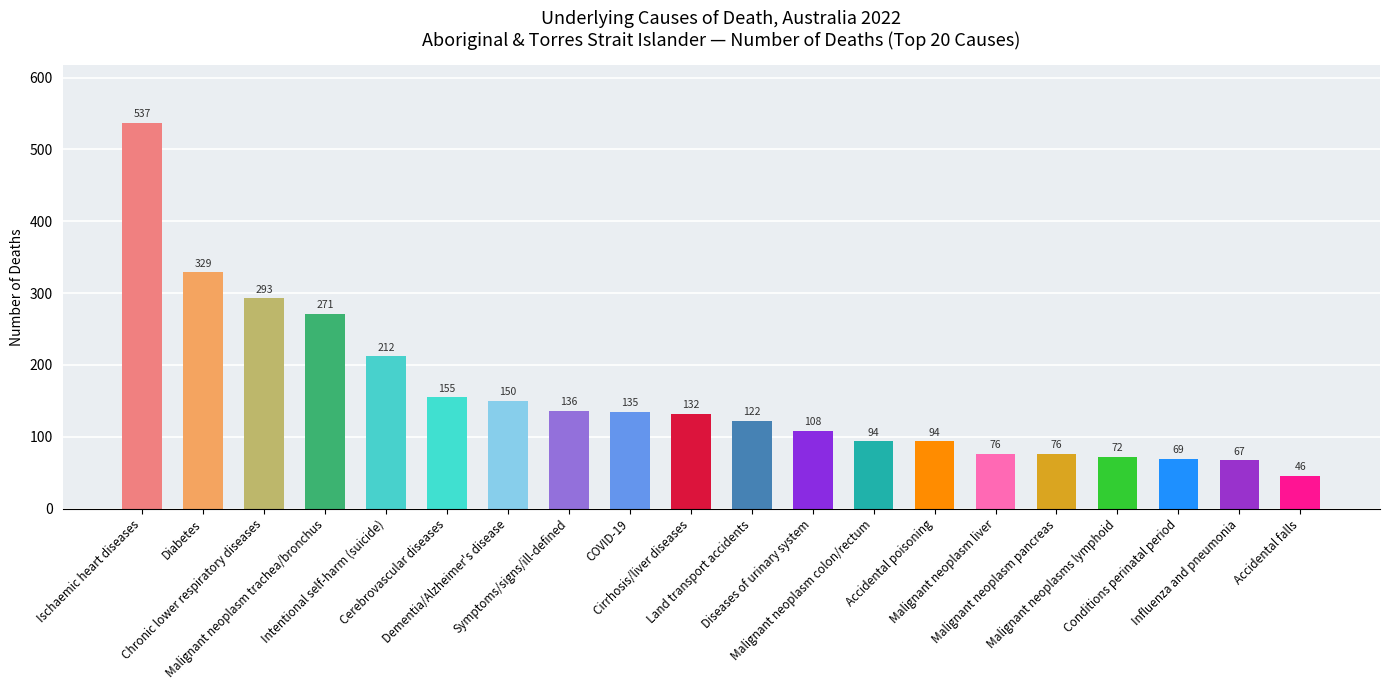

Where does the data first go above 132?

Ischaemic heart diseases